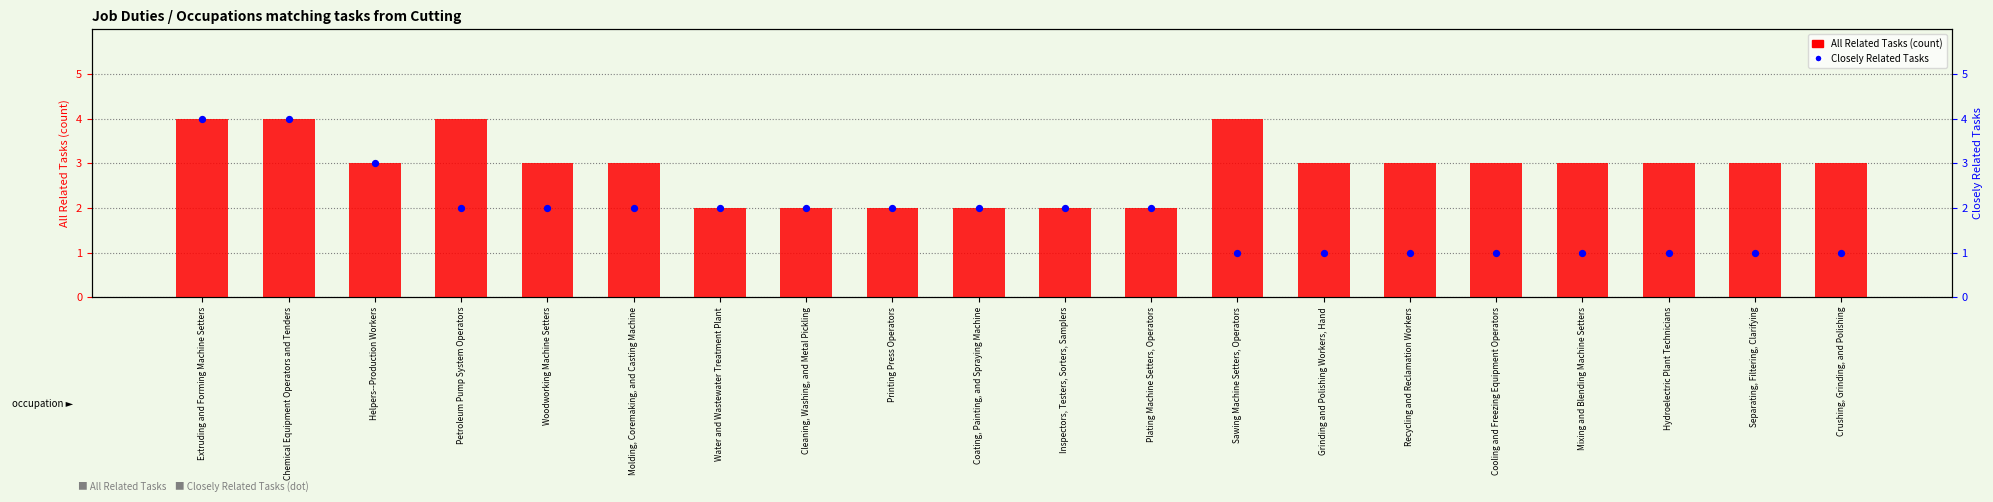

At how many categories does at least one series exceed 3?

4